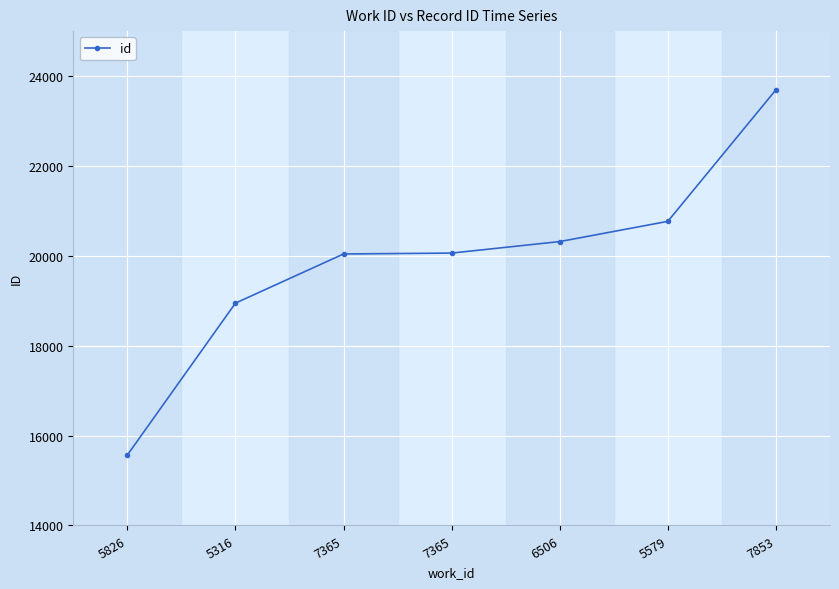

How many values are below 20061?

3